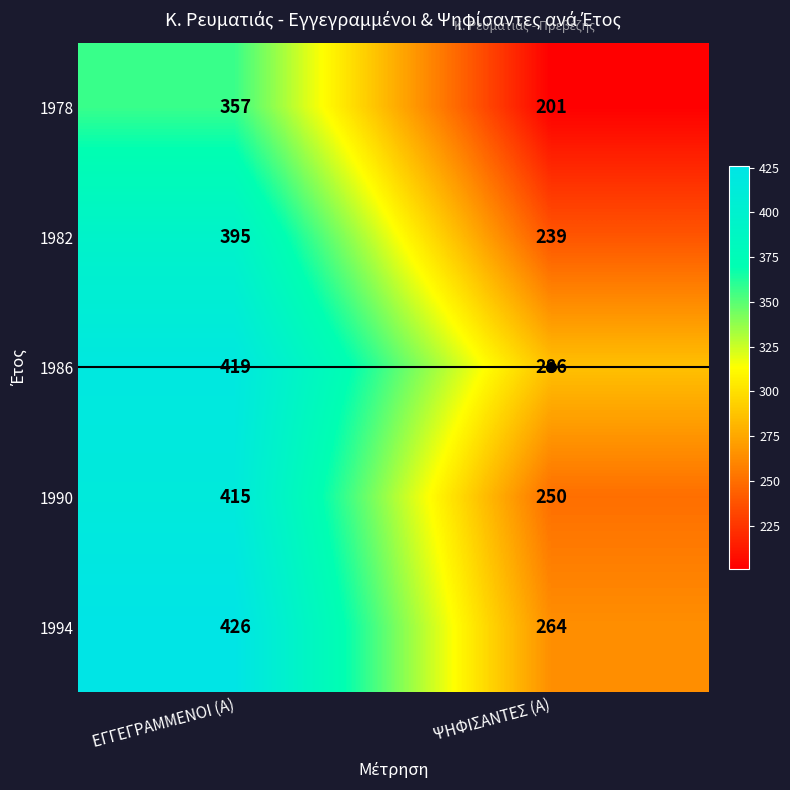

At which label does 1982 reach its peak?

ΕΓΓΕΓΡΑΜΜΕΝΟΙ (Α)